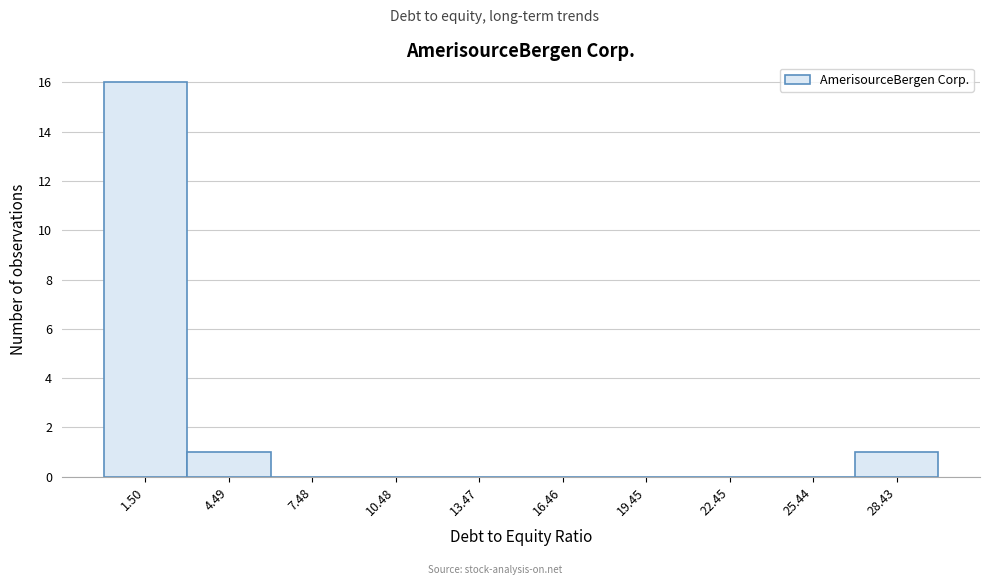

Reading left to right, transcribe this chart: for each bar, give the range it covers on the x-axis and its height. Neither the bar edges nor the heights are printed on the chart, so give them approximately, as read against the axes.

0 to 3: 16
3 to 6: 1
6 to 9: 0
9 to 12: 0
12 to 15: 0
15 to 18: 0
18 to 21: 0
21 to 24: 0
24 to 27: 0
27 to 30: 1